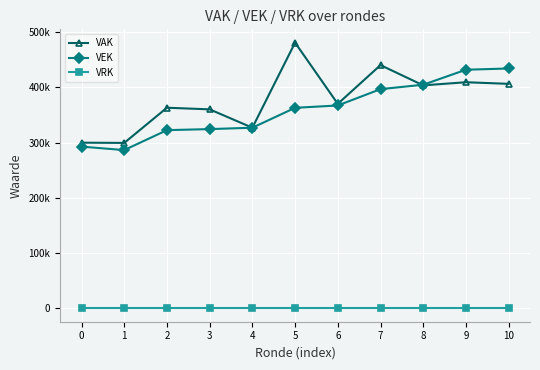

What is the difference between the maximum and second lowest values in the VAK series?

180972